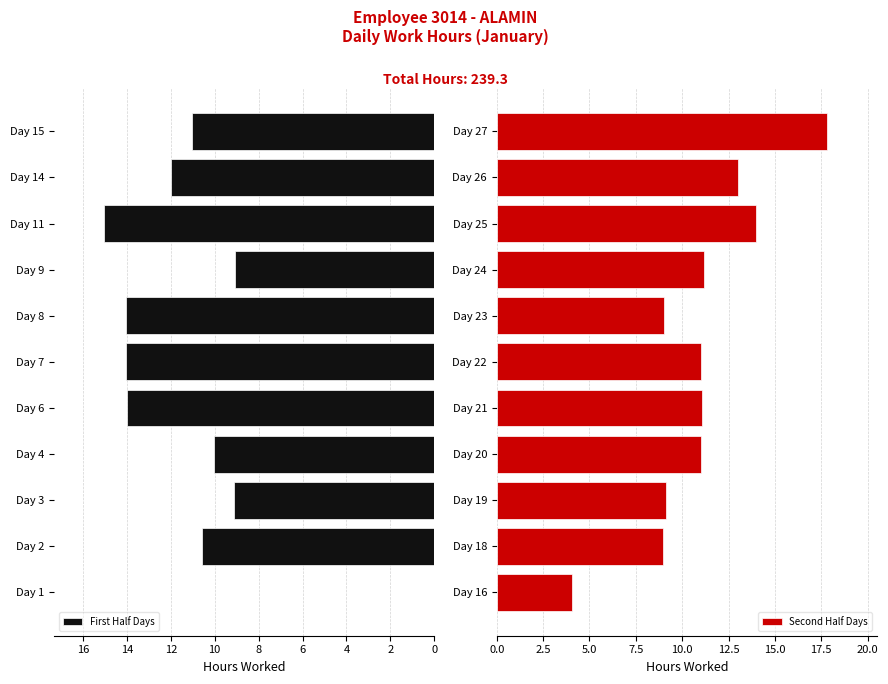

What is the average value of the Second Half Days series?

10.9